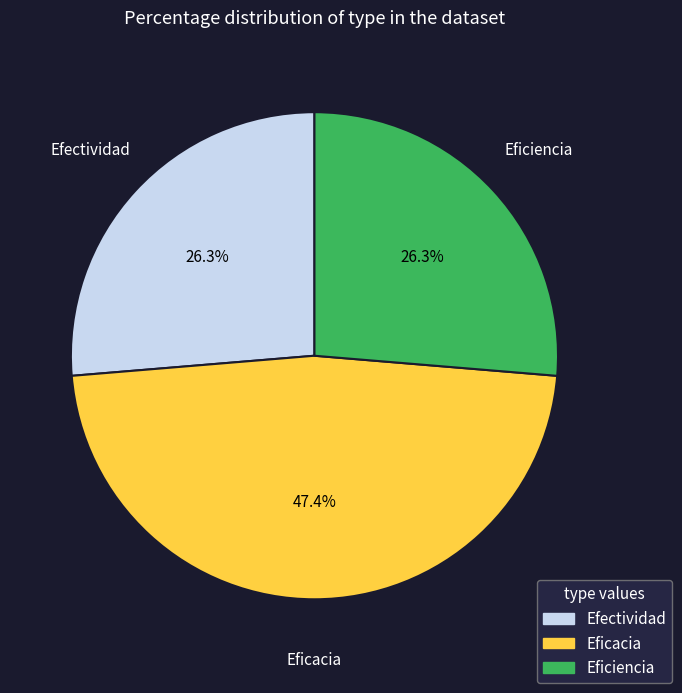

Which has a higher value, Eficacia or Eficiencia?

Eficacia